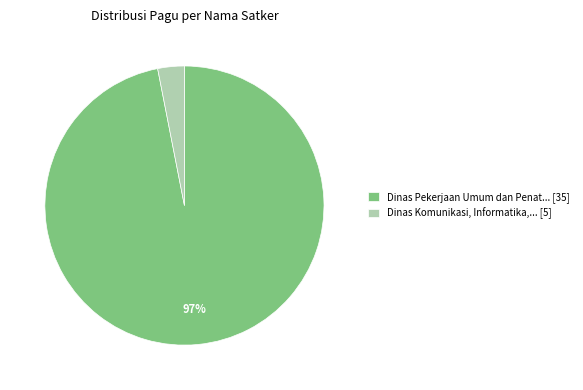

Which slice is the smallest?

Dinas Komunikasi, Informatika,... [5]